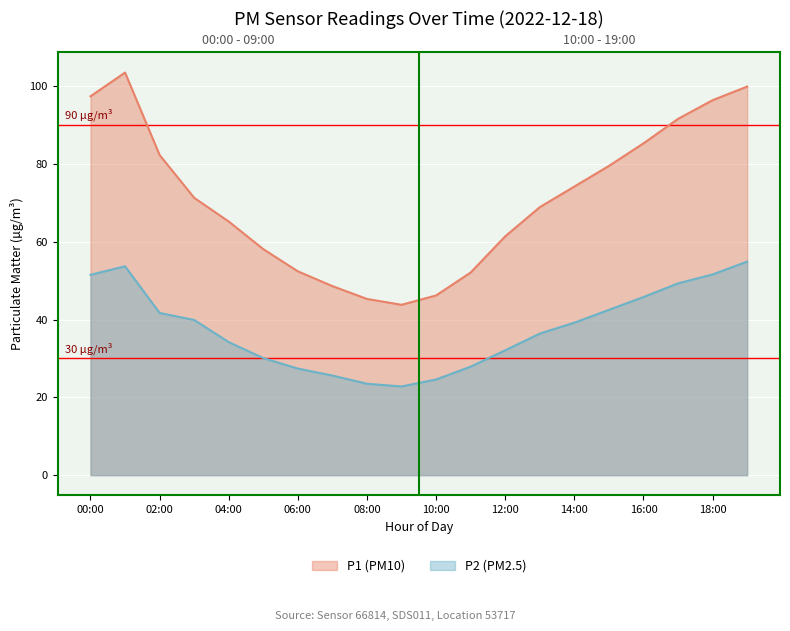

True or false: P2 and P1 intersect in this chart.

False